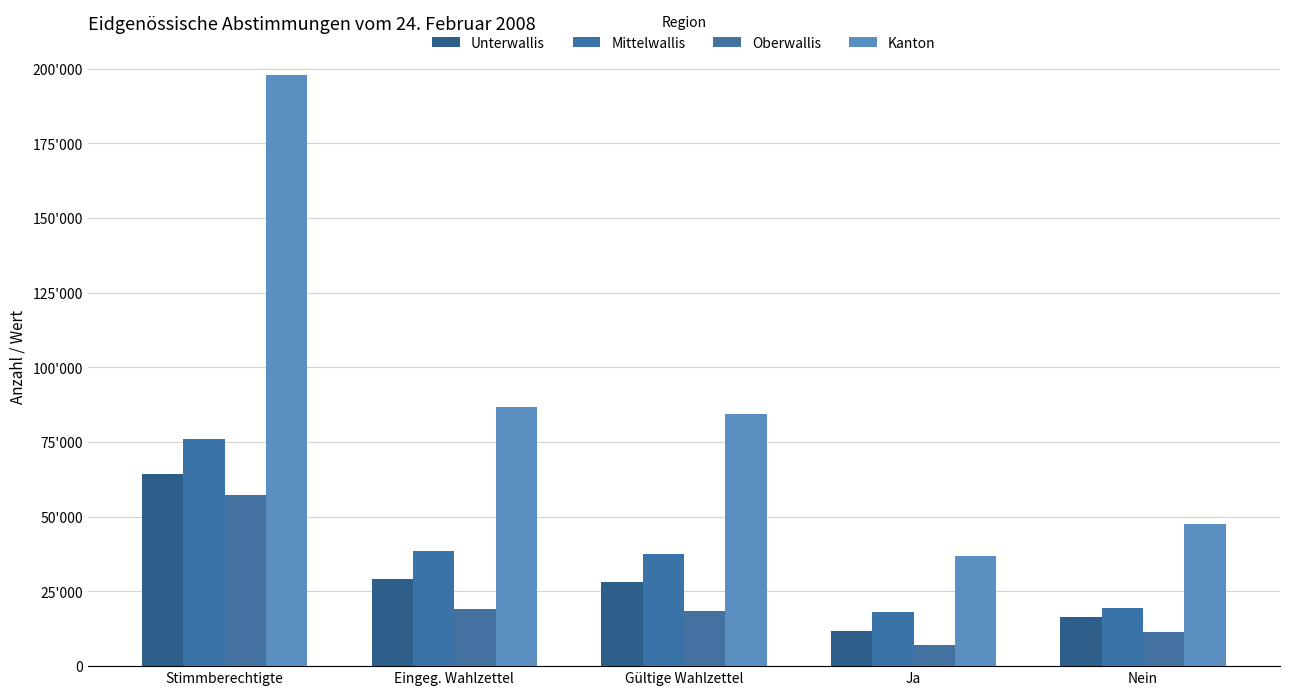

Which category has the highest value in the Unterwallis series?

Stimmberechtigte